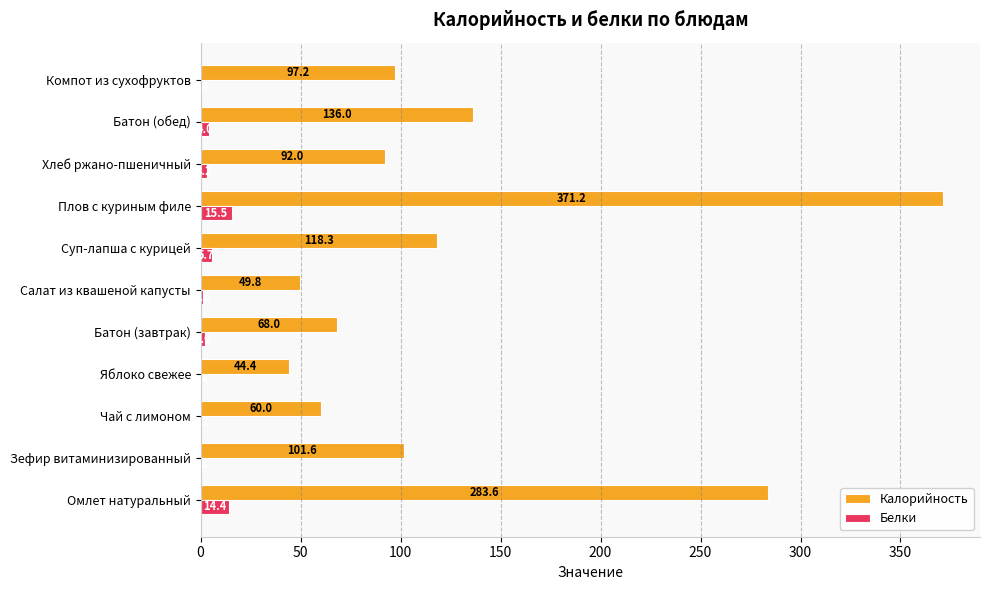

What is the maximum value for Калорийность?

371.2